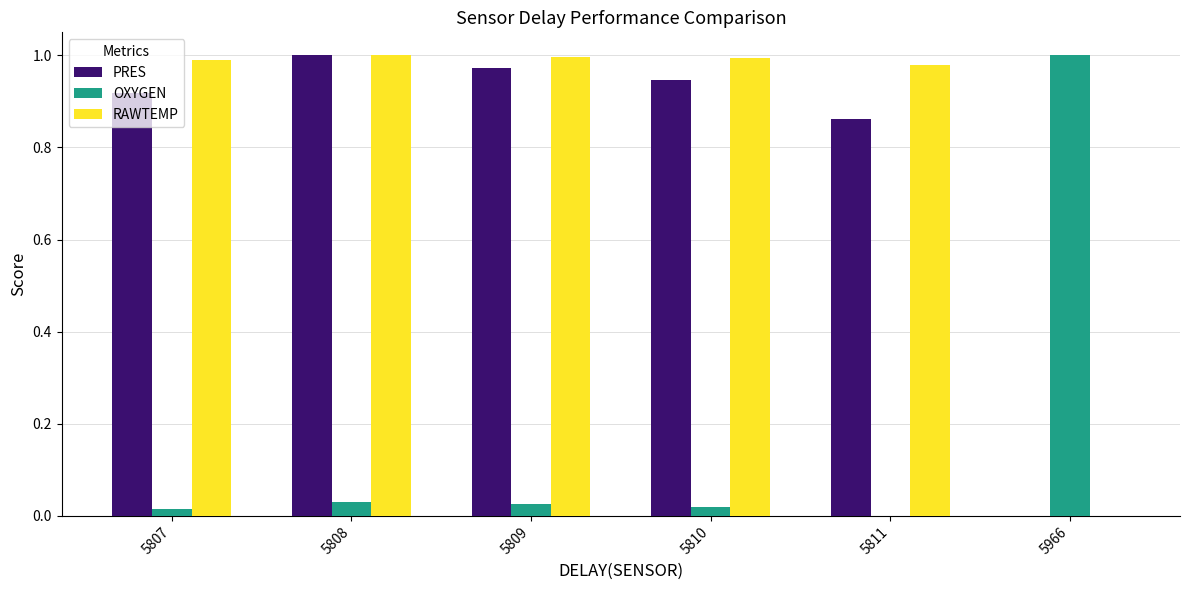

How many data points does each series have?

6